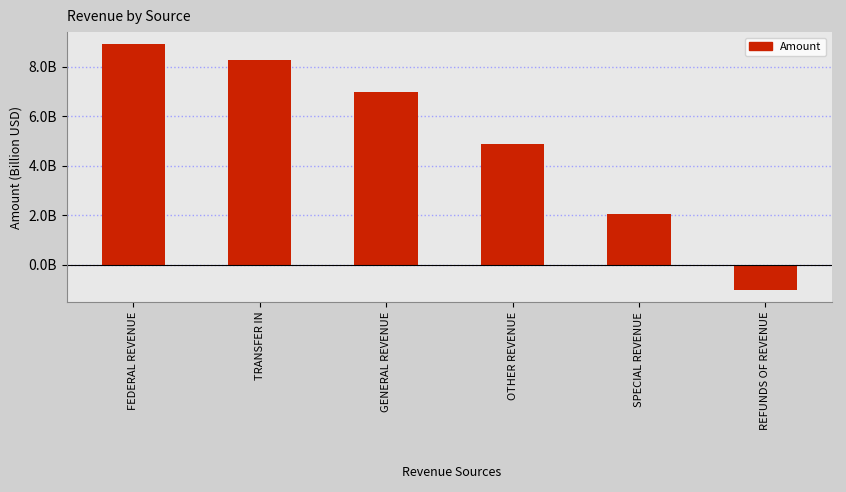

Rank the categories by value from highest to lowest.

FEDERAL REVENUE, TRANSFER IN, GENERAL REVENUE, OTHER REVENUE, SPECIAL REVENUE, REFUNDS OF REVENUE